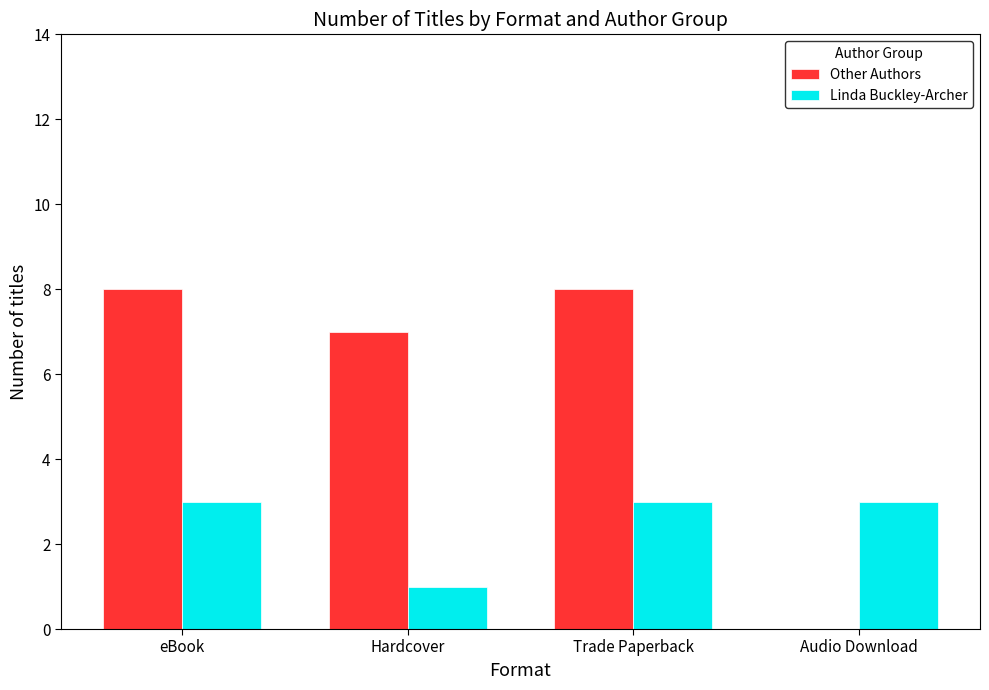

Is the value of Linda Buckley-Archer at Trade Paperback greater than the value of Other Authors at Hardcover?

No